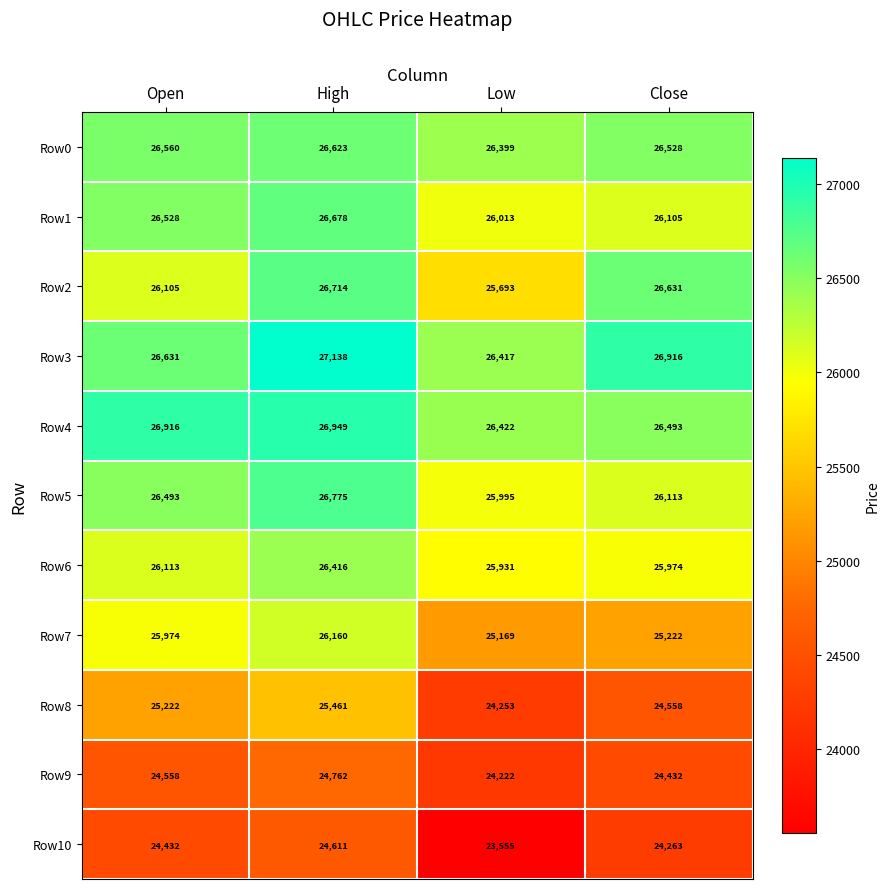

What is the difference between the maximum and minimum values in the Row0 series?

224